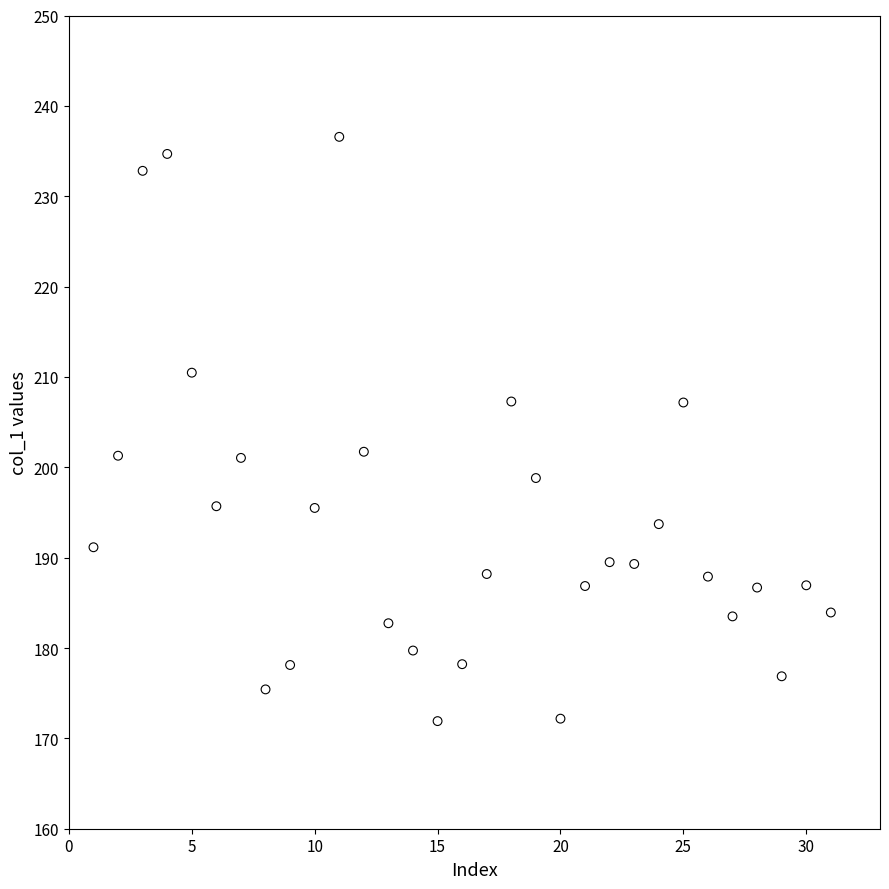

What is the range of X values (max minus min)?

30.0